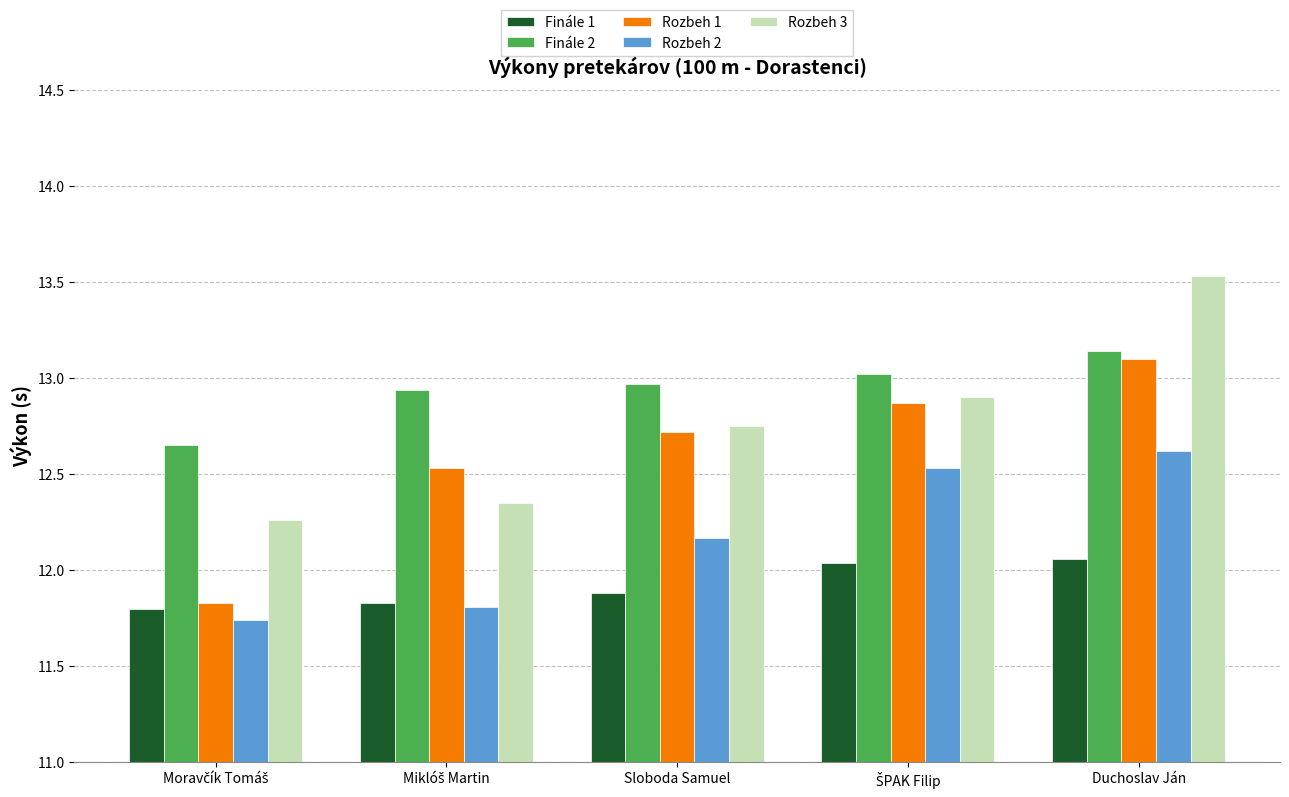

Is the value of Finále 1 at Duchoslav Ján greater than the value of Rozbeh 3 at Sloboda Samuel?

No